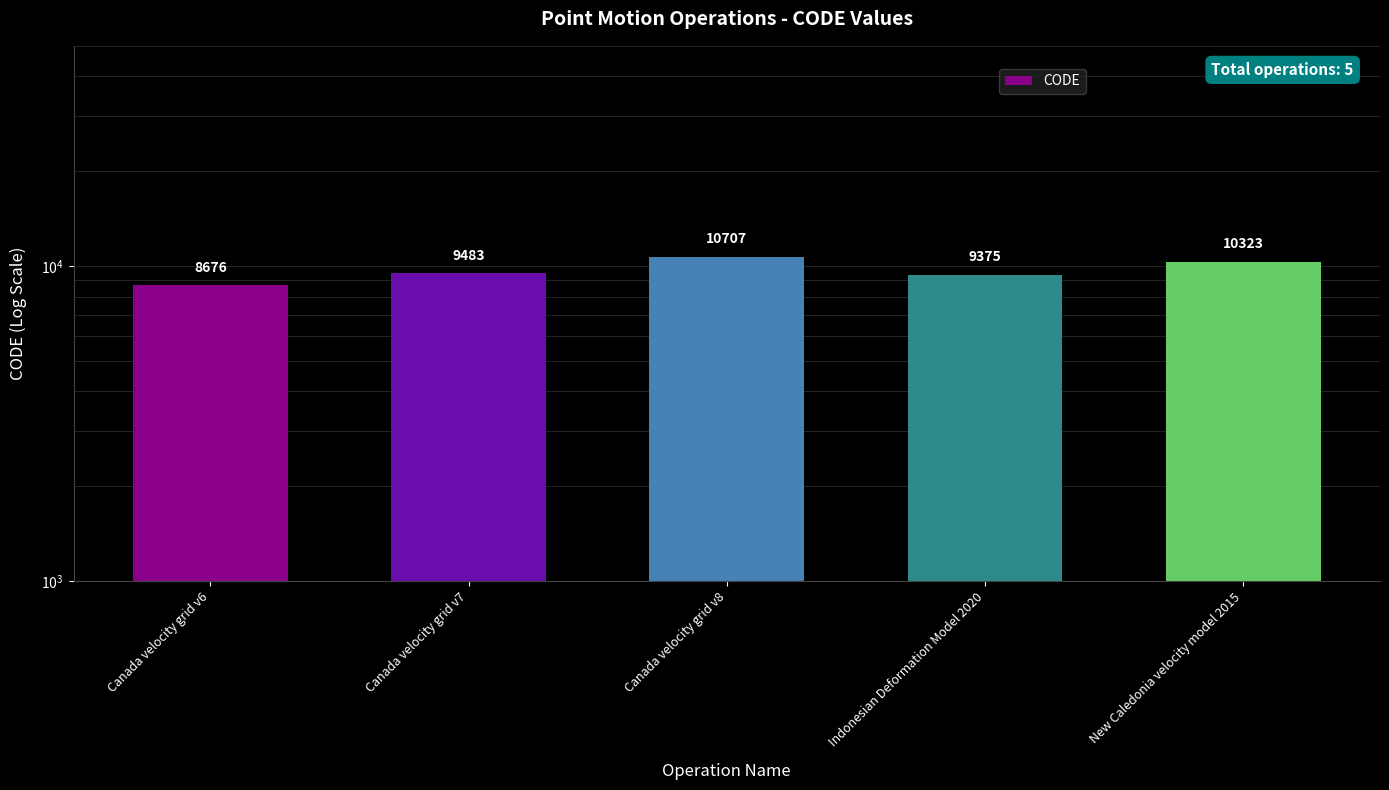

What is the average value?

9713